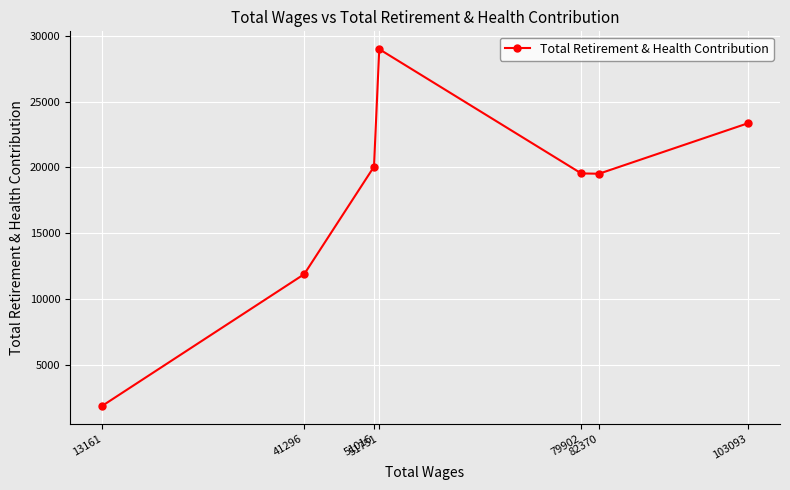

At which category does the chart reach its peak across all series?

51751